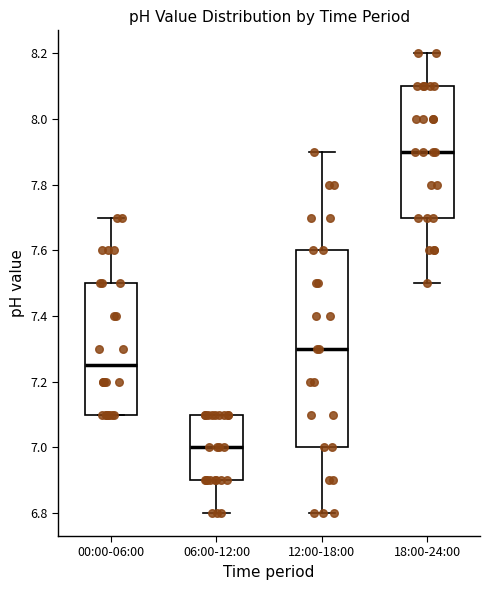

Reading left to right, read every box against the y-axis: the position of its median line, the range the box covers, and the ends of its whiskers. The values are not printed on the chart, so give them approximately, as read against the axis.

00:00-06:00: median 7.26, box 7.10 to 7.50, whiskers 7.10 to 7.70
06:00-12:00: median 7.00, box 6.90 to 7.10, whiskers 6.80 to 7.10
12:00-18:00: median 7.30, box 7.00 to 7.60, whiskers 6.80 to 7.90
18:00-24:00: median 7.90, box 7.70 to 8.10, whiskers 7.50 to 8.20